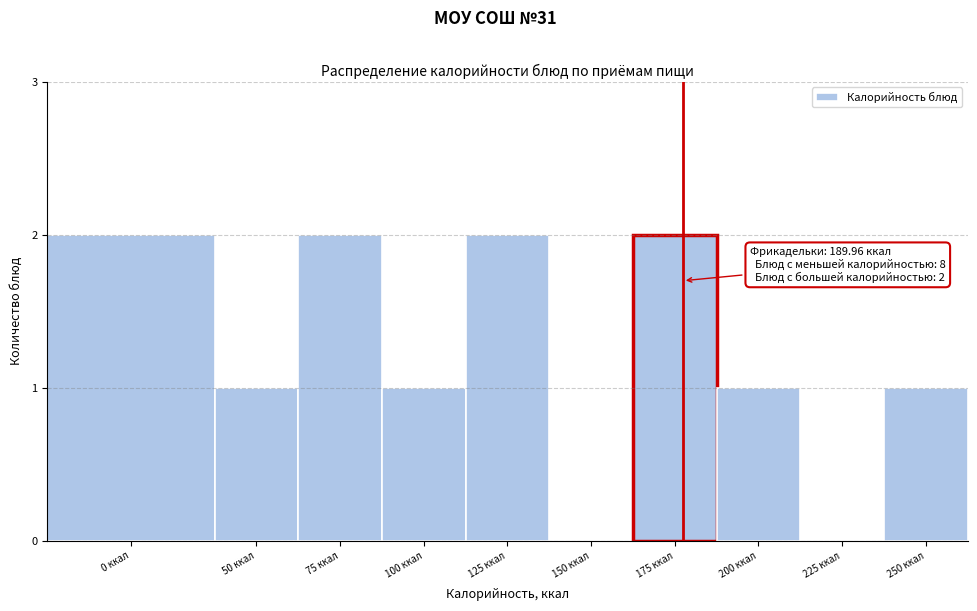

Reading left to right, list all the values displayed in this chart.

0 ккал=2	50 ккал=1	75 ккал=2	100 ккал=1	125 ккал=2	150 ккал=0	175 ккал=2	200 ккал=1	225 ккал=0	250 ккал=1